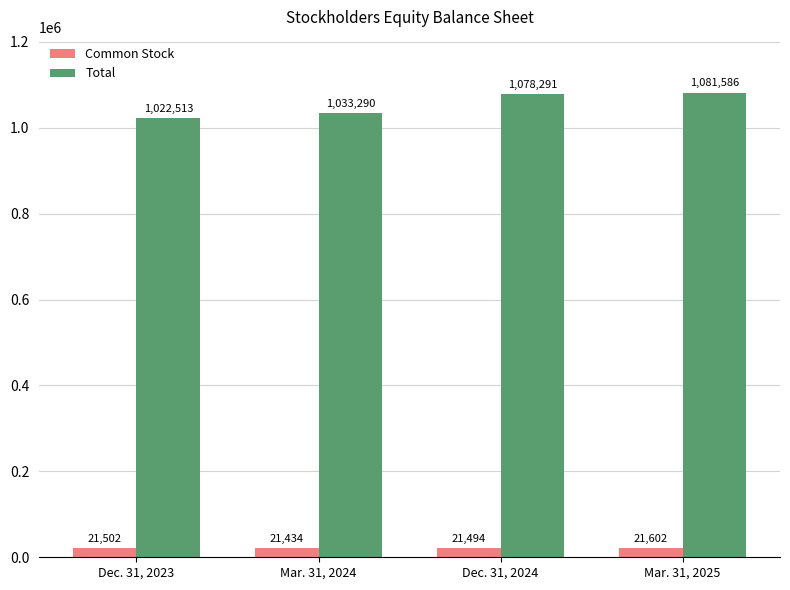

How many bars are there in each group?

2